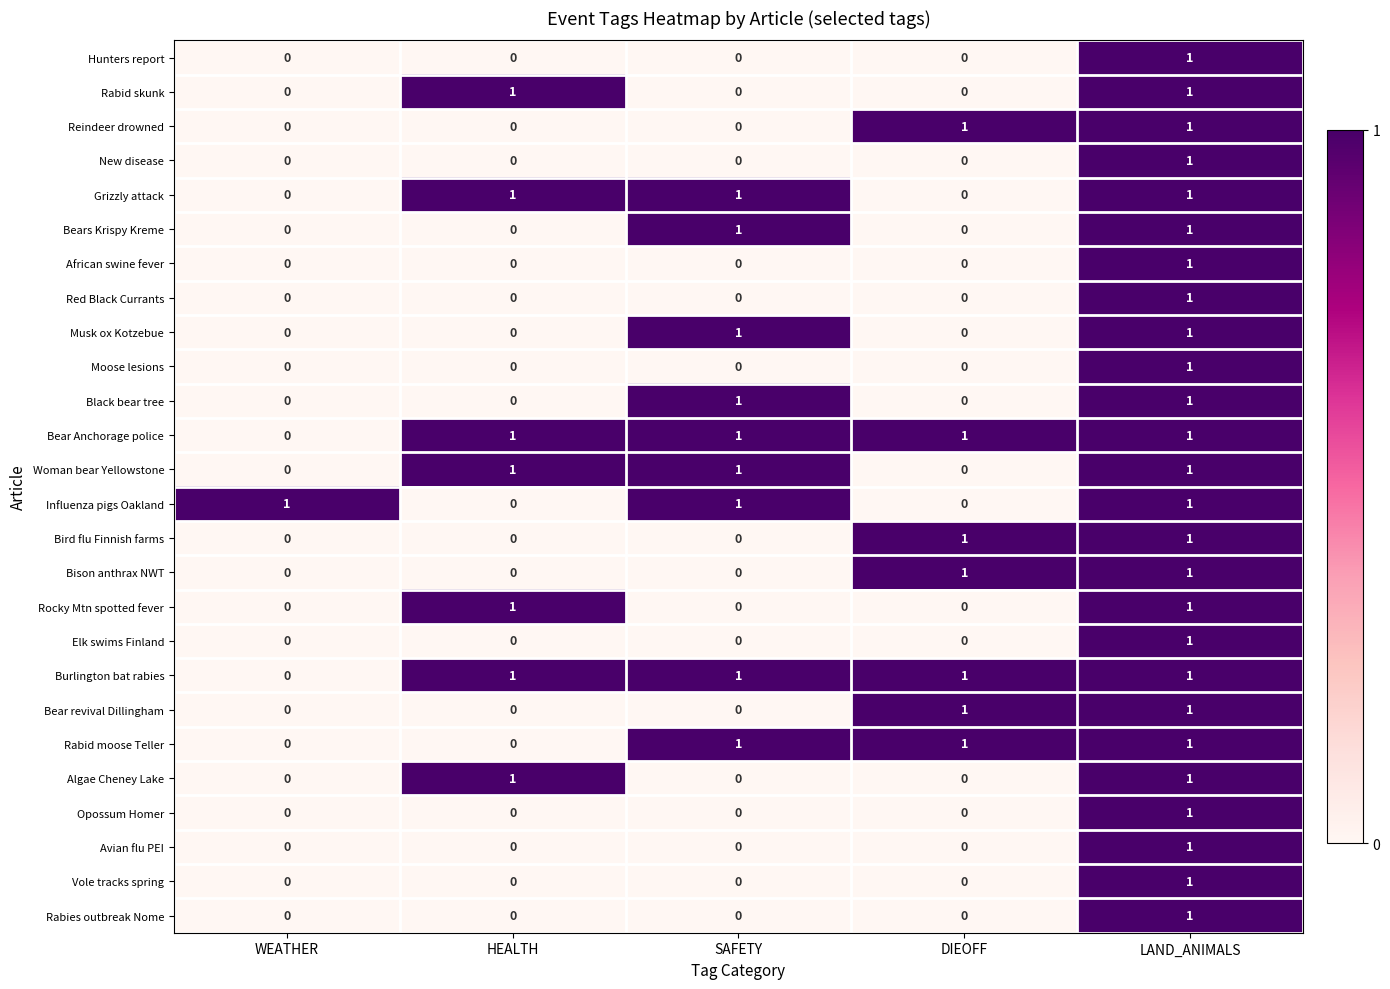

How many data points does each series have?

5